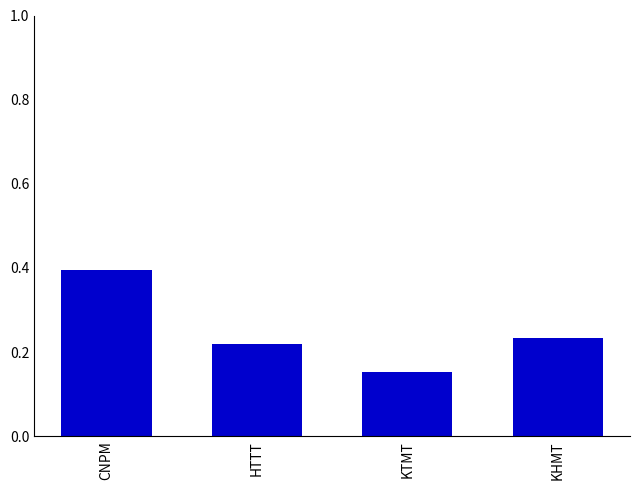

What is the label of the 1st bar from the left?

CNPM